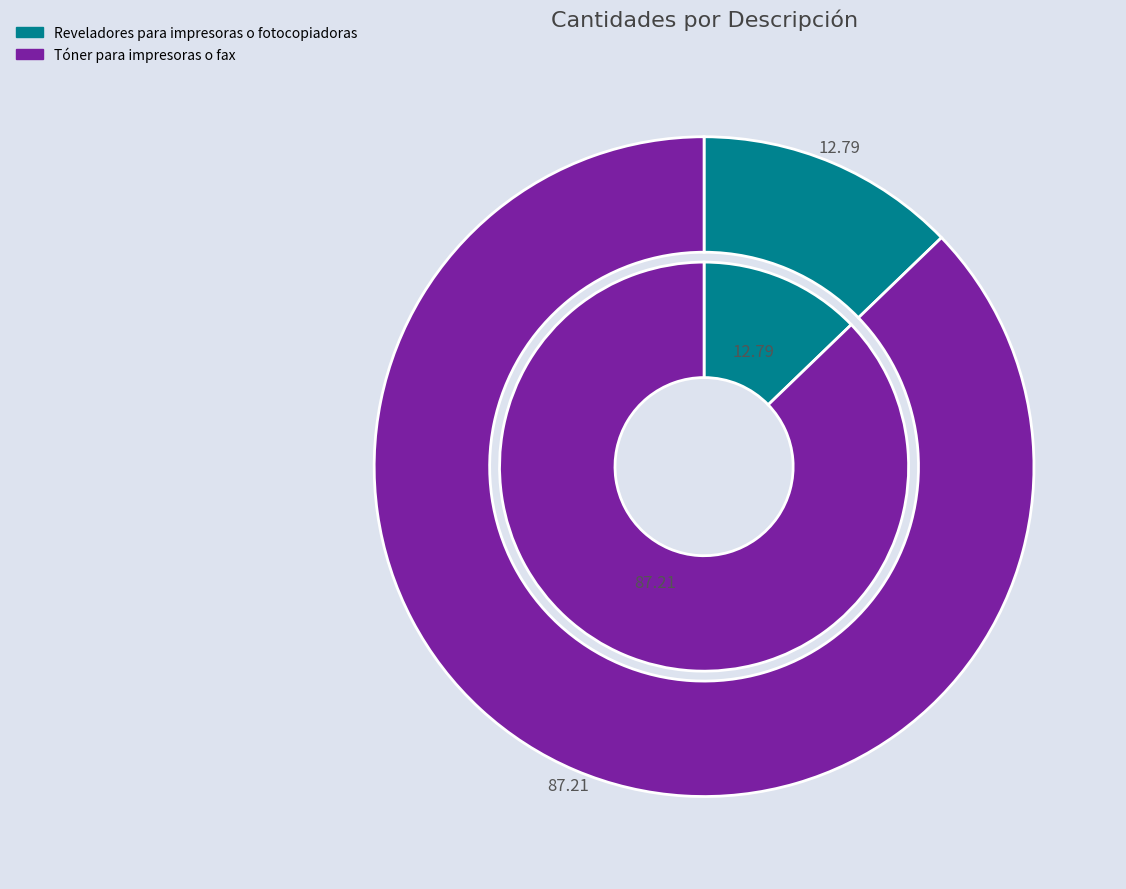

Which category has the biggest portion of the pie?

Tóner para impresoras o fax